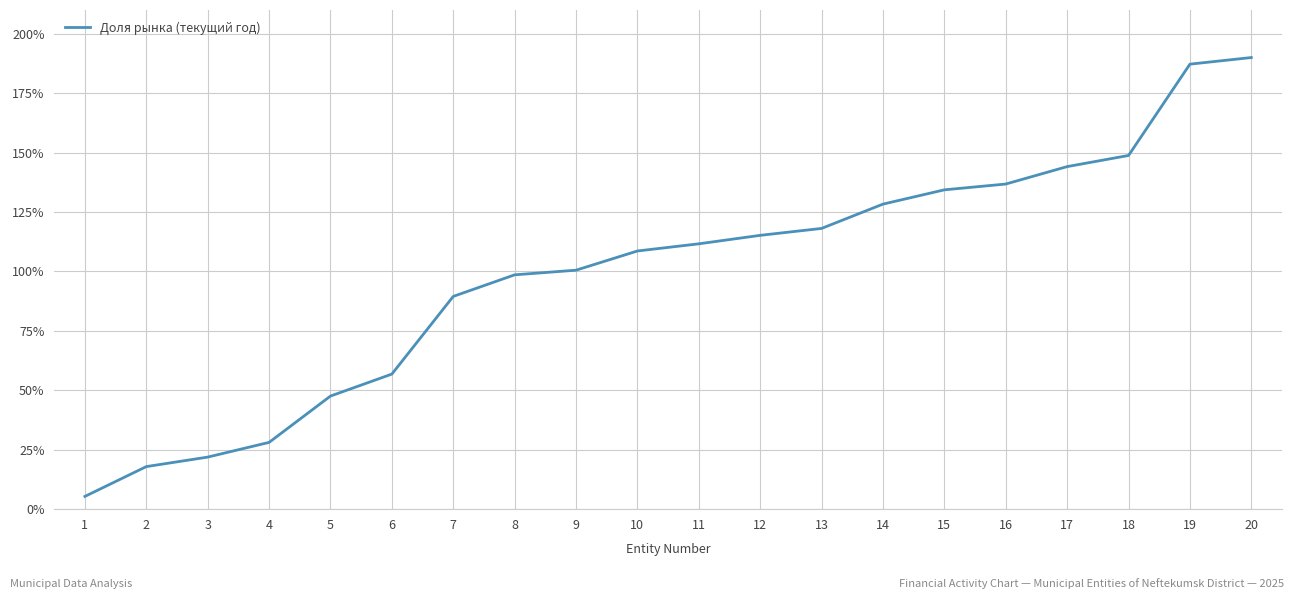

Reading right to left, extract all data points from this chart.

190.0	187.2	148.8	144.1	136.8	134.3	128.3	118.1	115.2	111.6	108.6	100.5	98.6	89.5	56.8	47.6	28.1	21.9	17.9	5.4